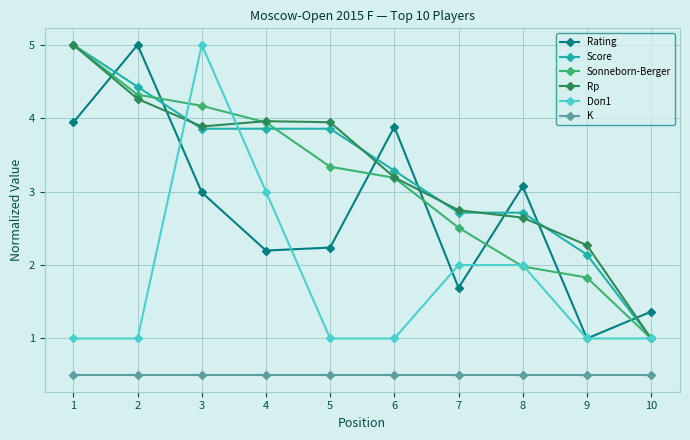

What is the total value across all series at 2?

19.5